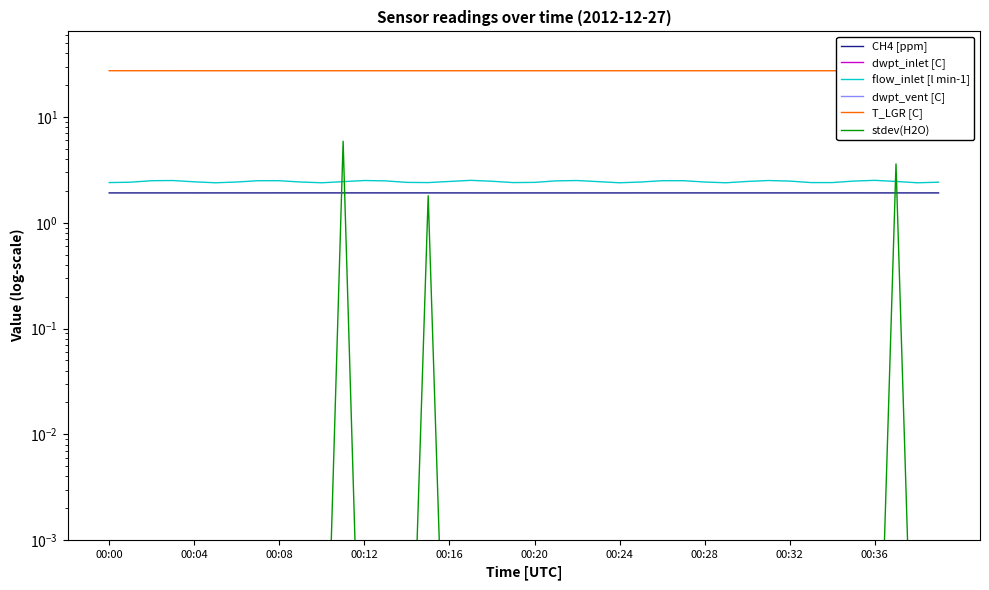

How many lines are shown in the chart?

6